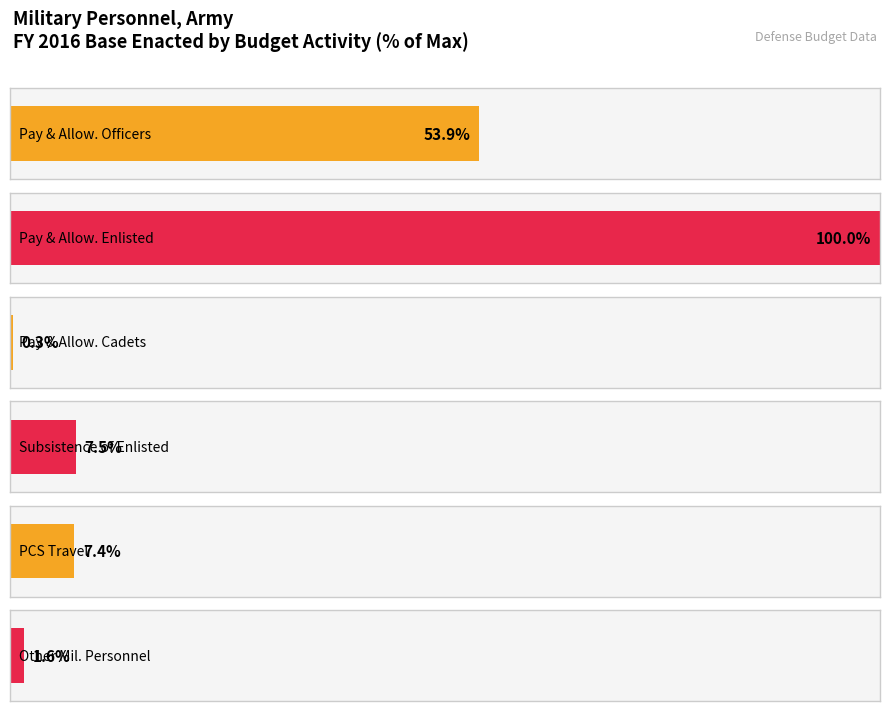

How many values in the Pay and Allowances of Officers series are below 2172454?

3